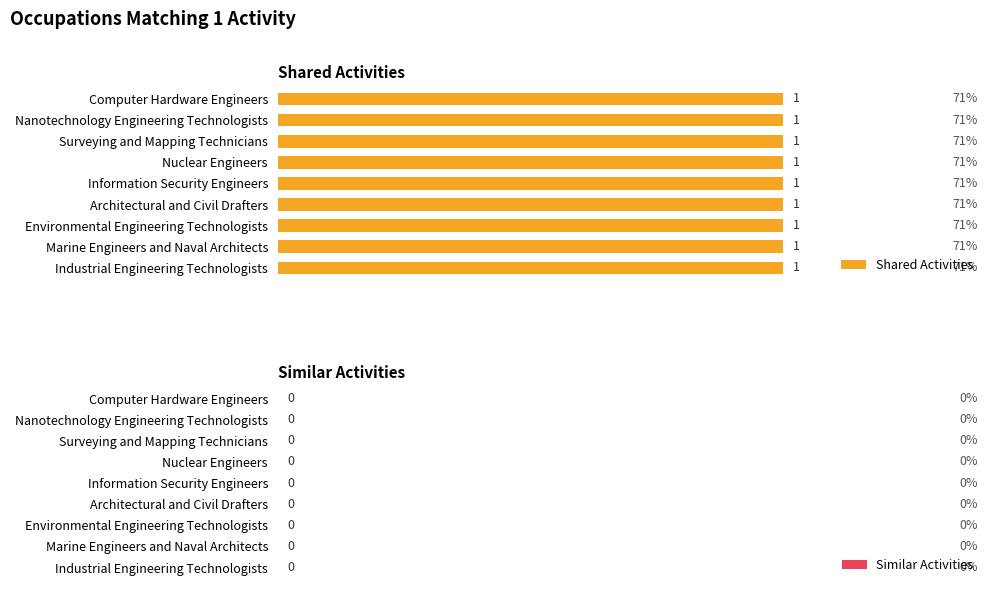

Which has a higher value, Nuclear Engineers or Information Security Engineers?

Nuclear Engineers